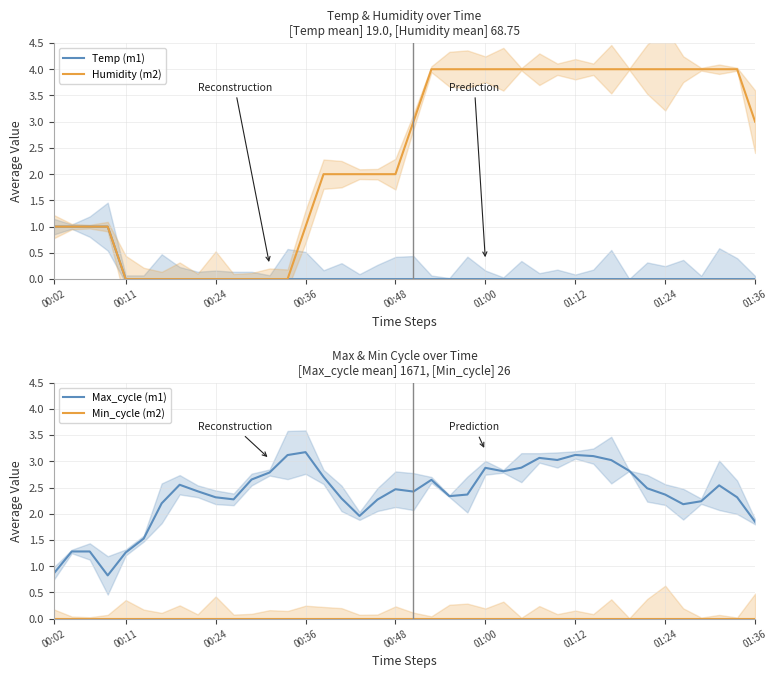

Which series has the widest spread of values?

Humidity (m2)